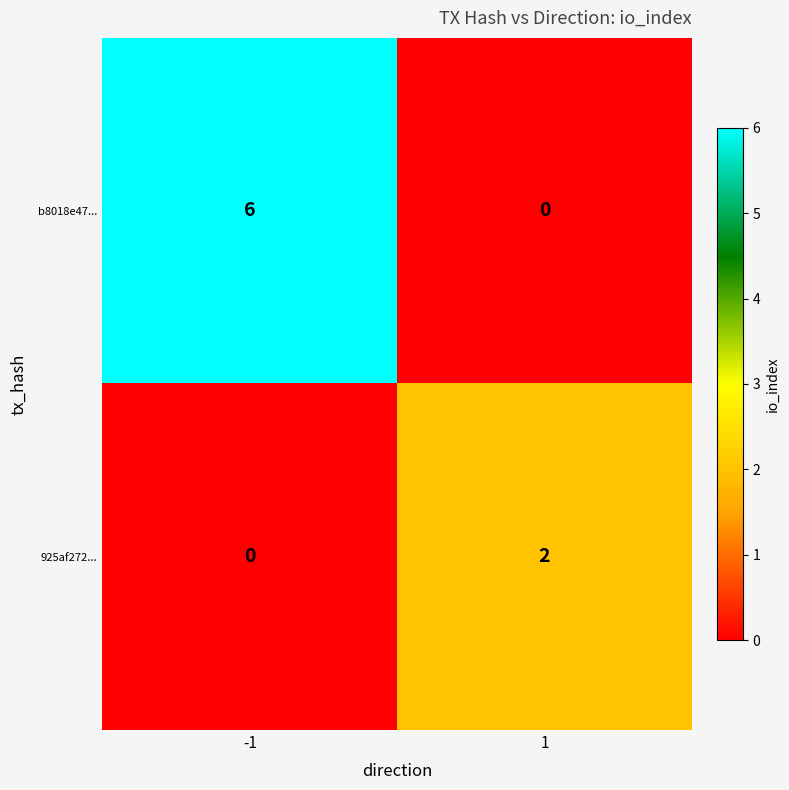

What is the difference between the highest and lowest values at 1?

2